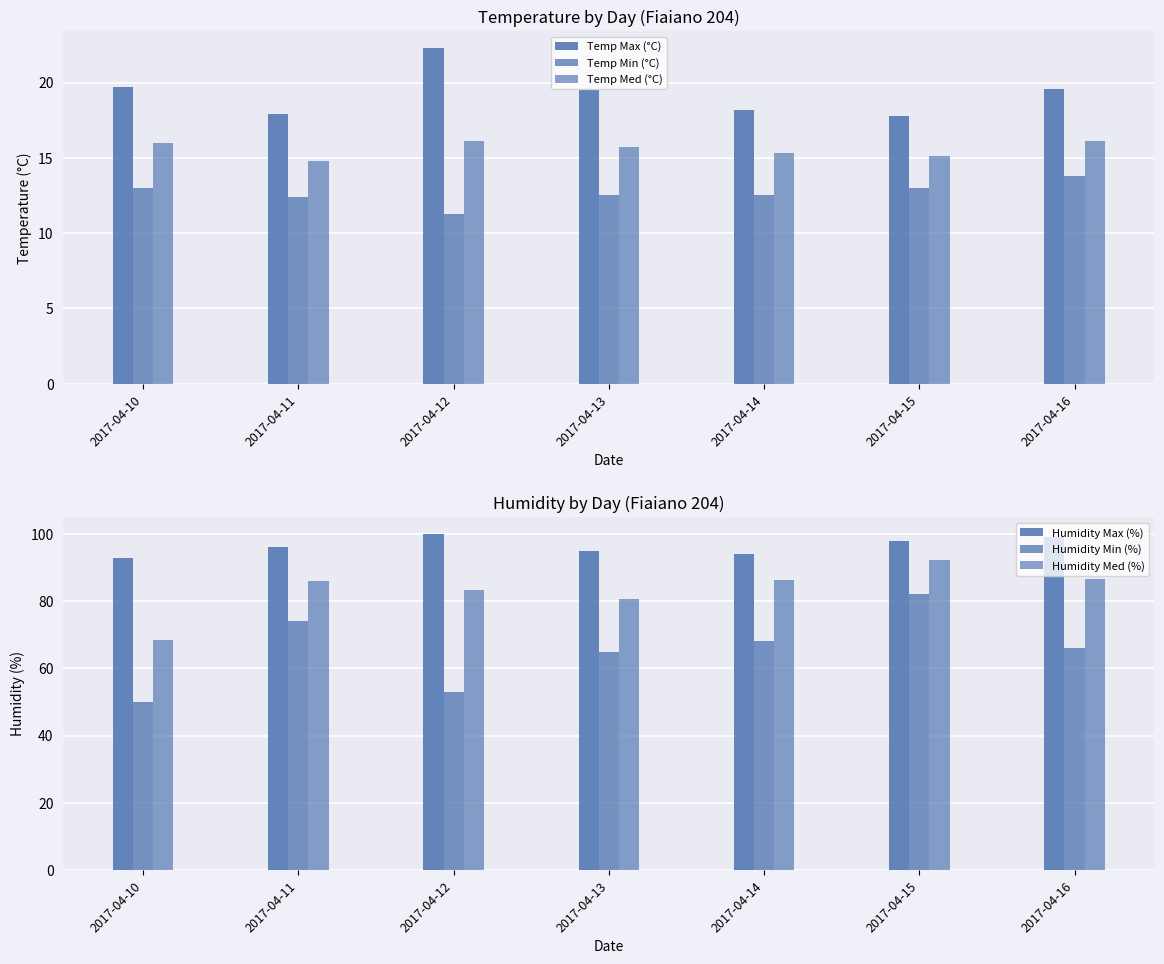

At how many categories does at least one series exceed 99?

1